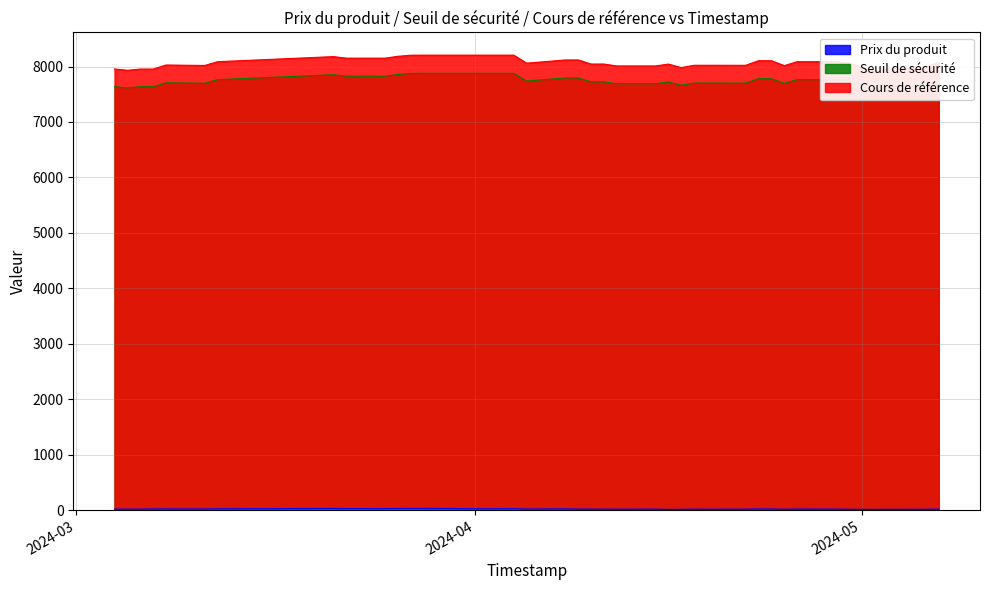

In Seuil de sécurité, how many points are lower than both neighbors (excluding endpoints)?

8